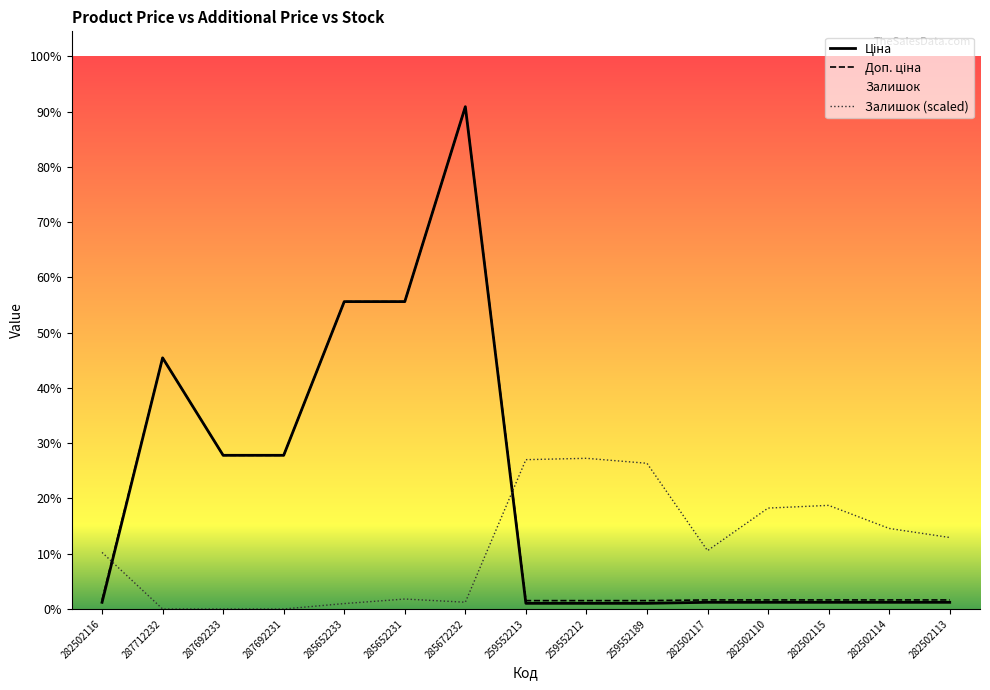

What is the label of the 6th point from the right?

259552189